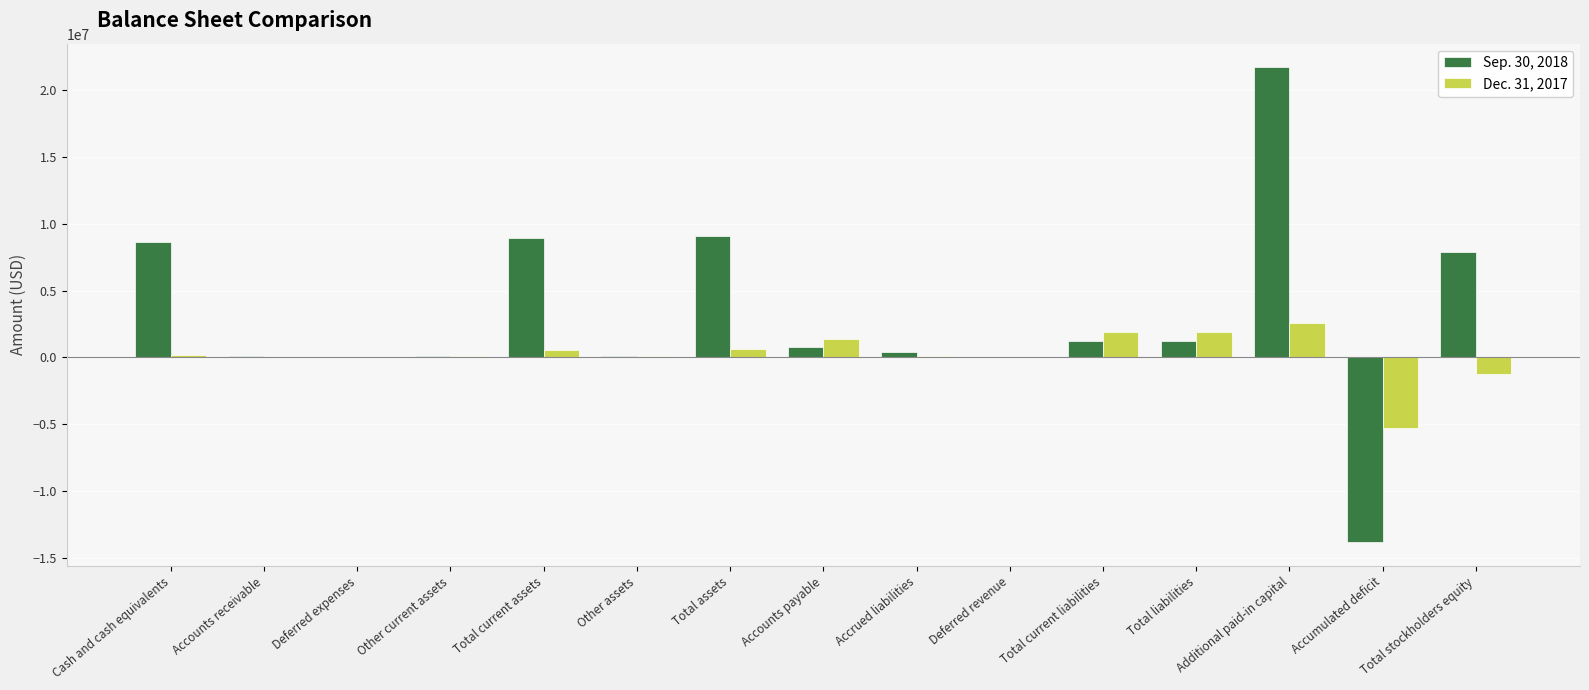

At which category is the sum across all series the highest?

Additional paid-in capital